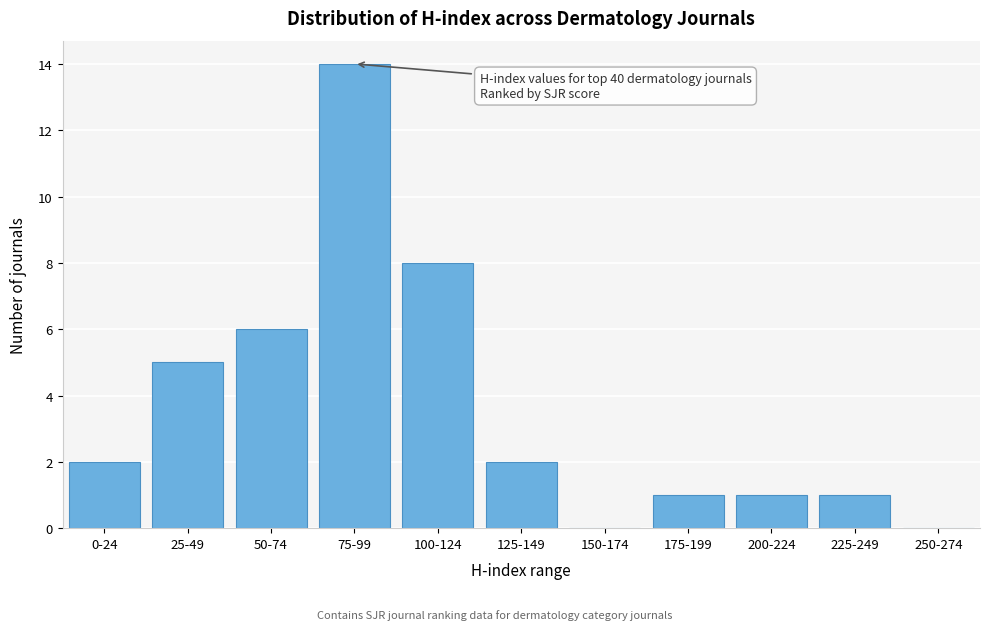

Reading right to left, what are all the values shown in this chart?

250-274=0	225-249=1	200-224=1	175-199=1	150-174=0	125-149=2	100-124=8	75-99=14	50-74=6	25-49=5	0-24=2